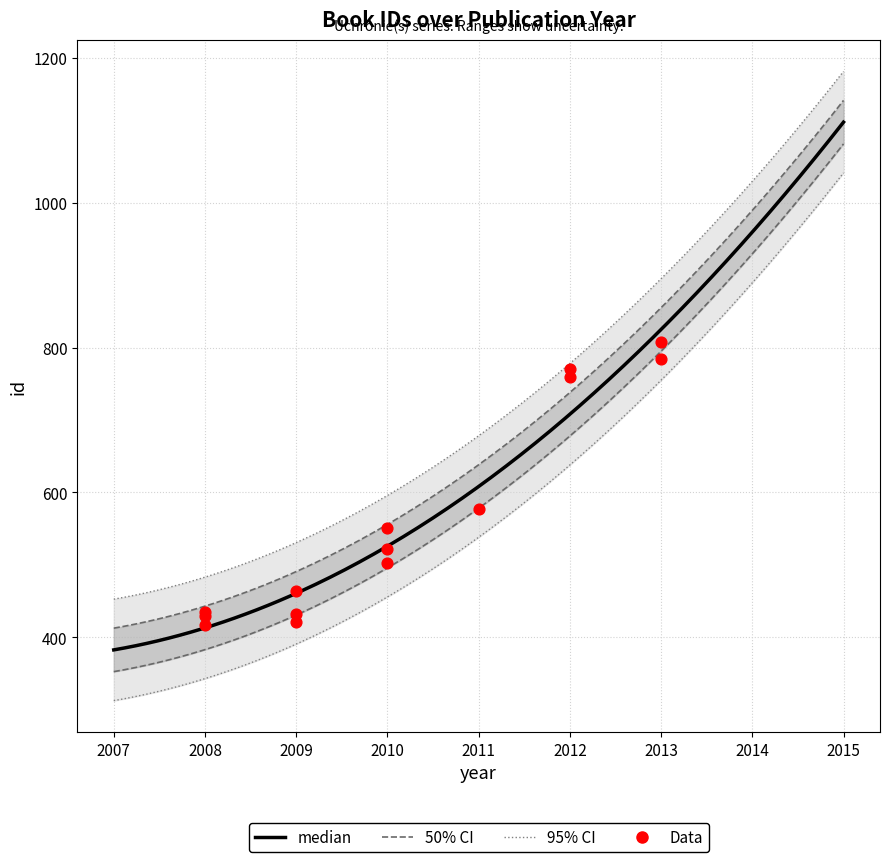

Which has a higher value, 2010 or 2009?

2010